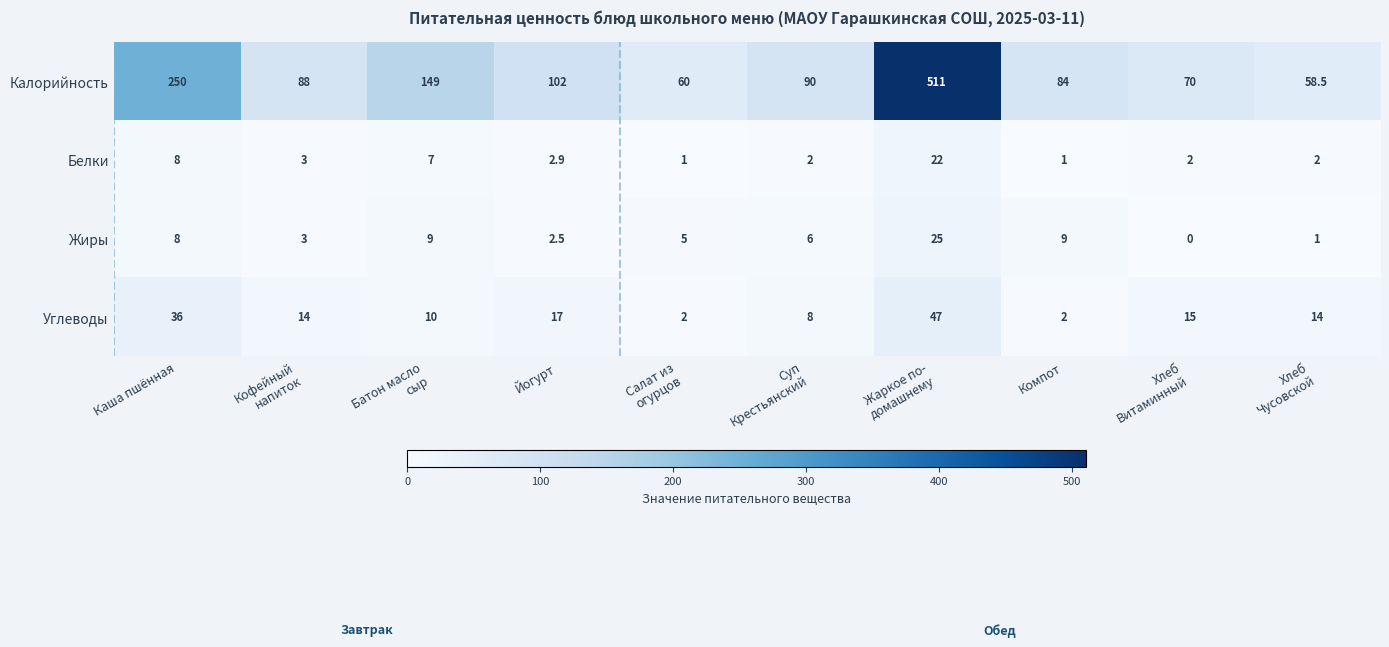

At which label does Калорийность first exceed 90?

Каша пшённая